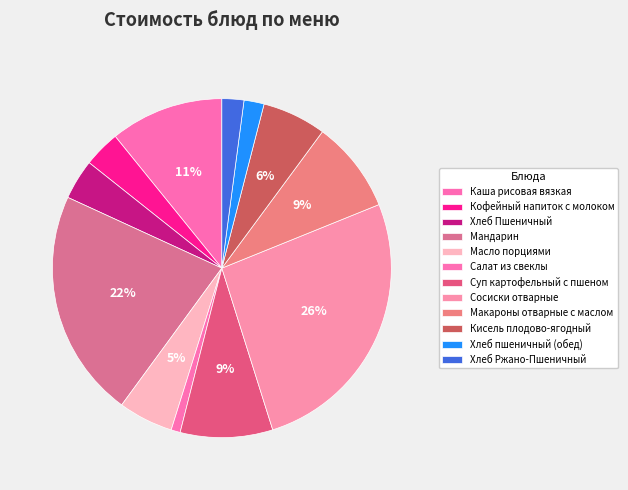

What percentage is the Мандарин slice, to the nearest percent?

22%